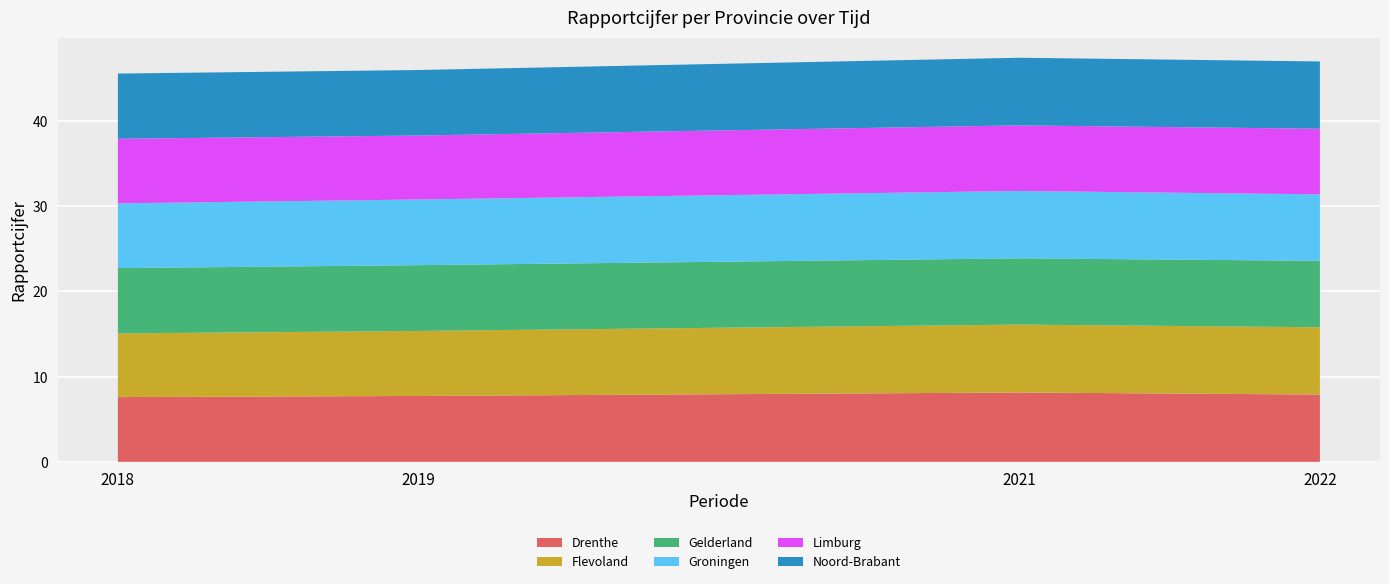

Reading right to left, extract all data points from this chart.

Drenthe: 7.9	8.1	7.7	7.6
Flevoland: 7.9	8.0	7.6	7.5
Gelderland: 7.8	7.8	7.7	7.7
Groningen: 7.8	7.9	7.7	7.6
Limburg: 7.7	7.7	7.5	7.6
Noord-Brabant: 7.9	7.9	7.7	7.7